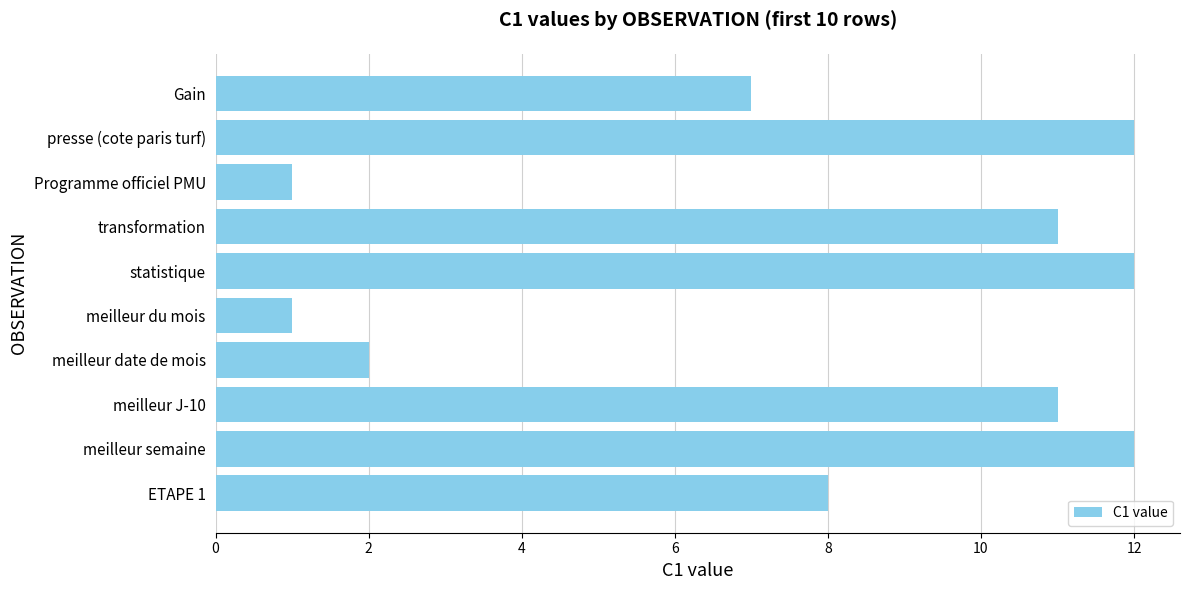

What is the difference between the maximum and minimum values?

11